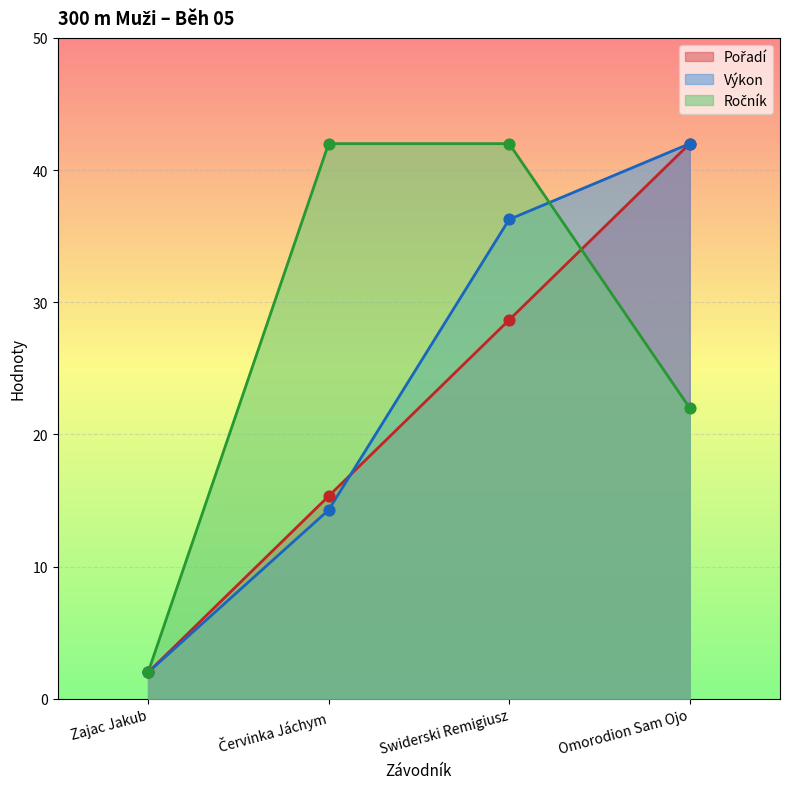

At which category is the sum across all series the highest?

Swiderski Remigiusz